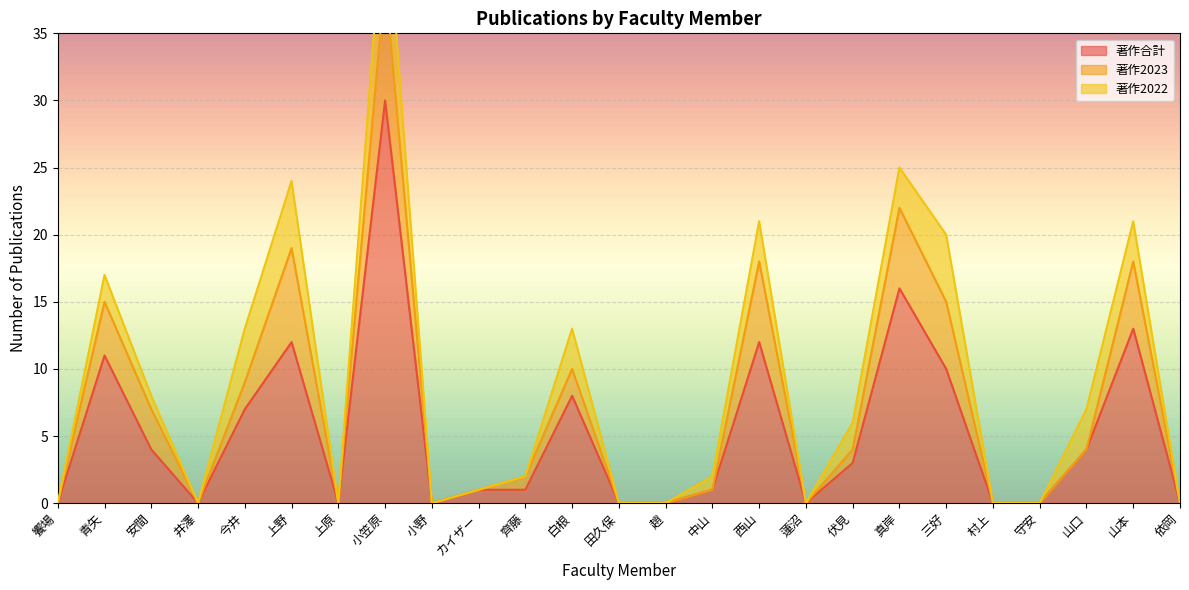

The 著作合計 series shows 0 at 小野. True or false?

True